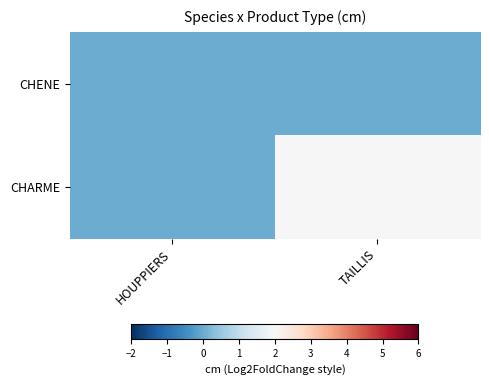

Which series changed the most between HOUPPIERS and TAILLIS?

CHARME